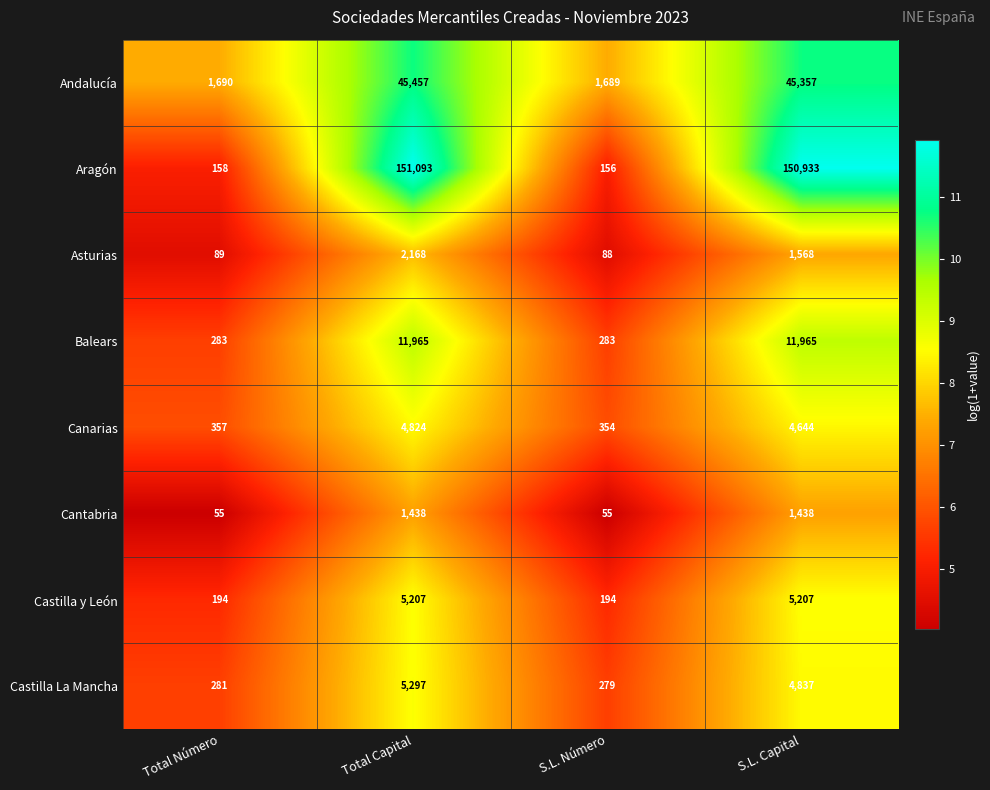

Which series changed the most between Total Capital and S.L. Número?

Aragón